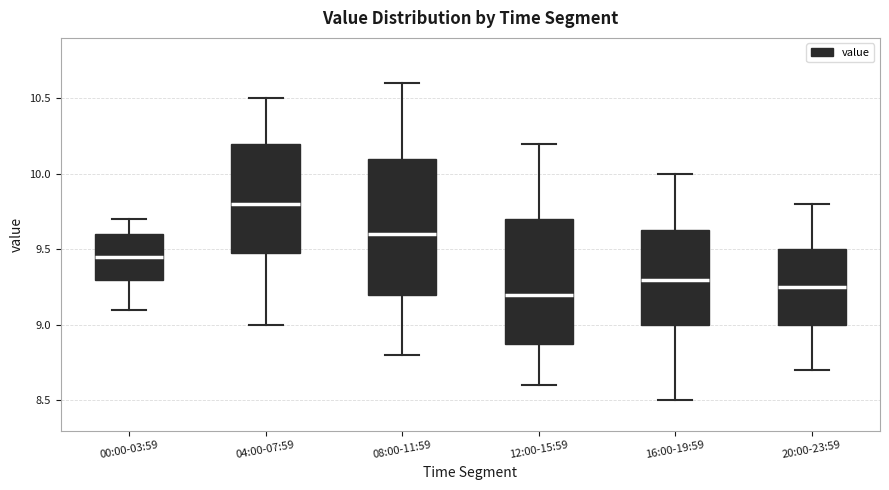

Reading left to right, transcribe this box plot: for each box, give where its median line is, the range the box spans, and where its two whiskers end, as read against the y-axis. The values are not printed on the chart, so give them approximately, as read against the axis.

00:00-03:59: median 9.45, box 9.30 to 9.60, whiskers 9.10 to 9.70
04:00-07:59: median 9.80, box 9.50 to 10.20, whiskers 9.00 to 10.50
08:00-11:59: median 9.60, box 9.20 to 10.10, whiskers 8.80 to 10.60
12:00-15:59: median 9.20, box 8.90 to 9.70, whiskers 8.60 to 10.20
16:00-19:59: median 9.30, box 9.00 to 9.65, whiskers 8.50 to 10.00
20:00-23:59: median 9.25, box 9.00 to 9.50, whiskers 8.70 to 9.80